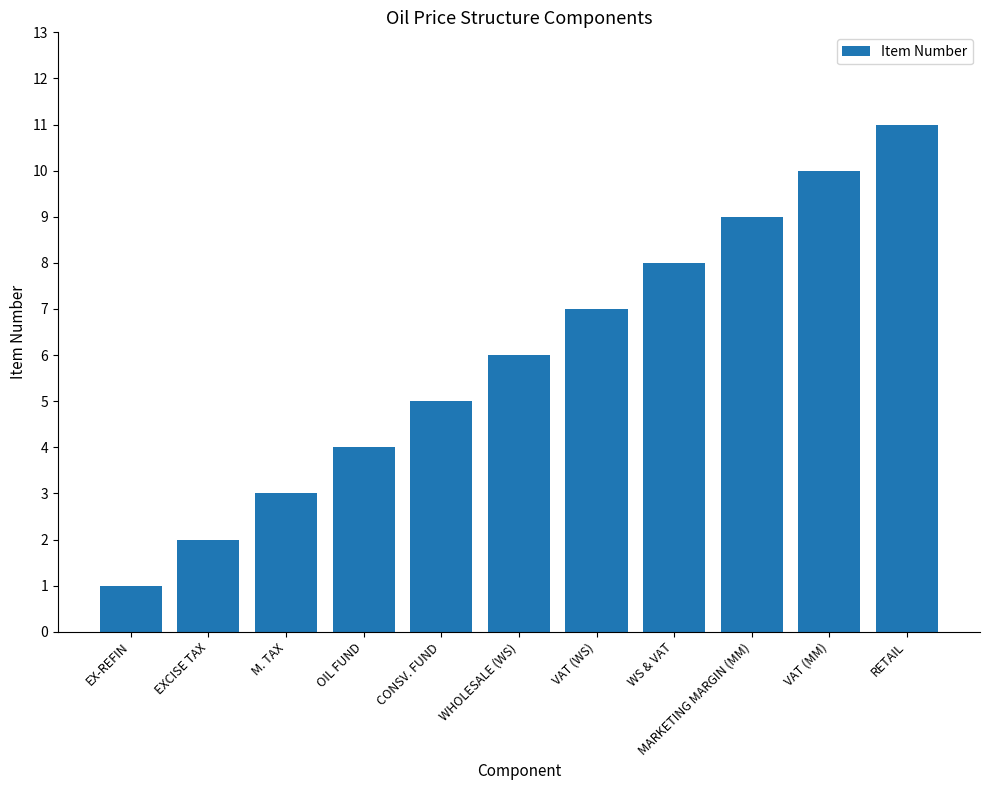

How many values are between 3 and 9?

7